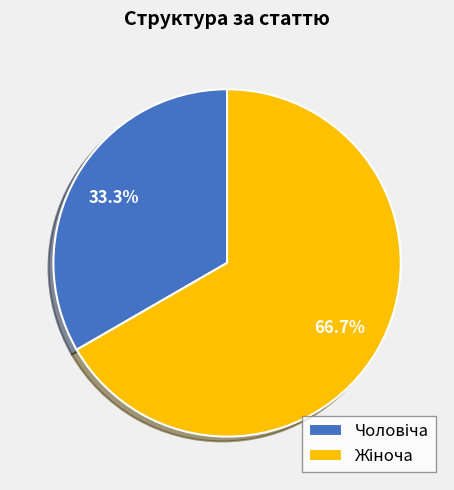

Does any single category account for the majority?

Yes